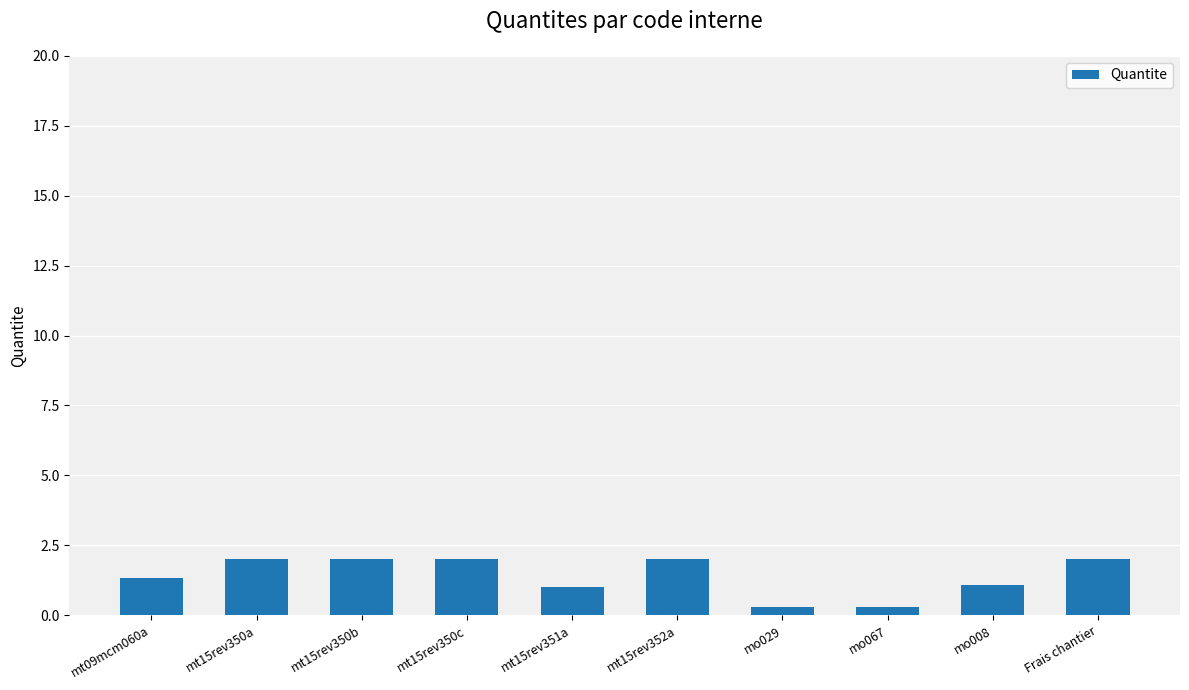

What position from the left is mt15rev352a?

6